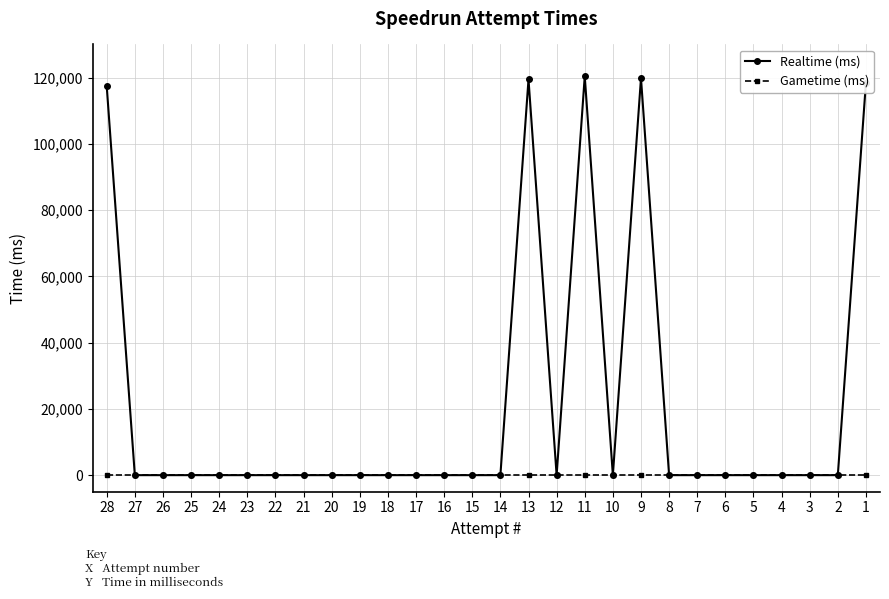

How many interior local valleys does the Realtime (ms) series have?

2